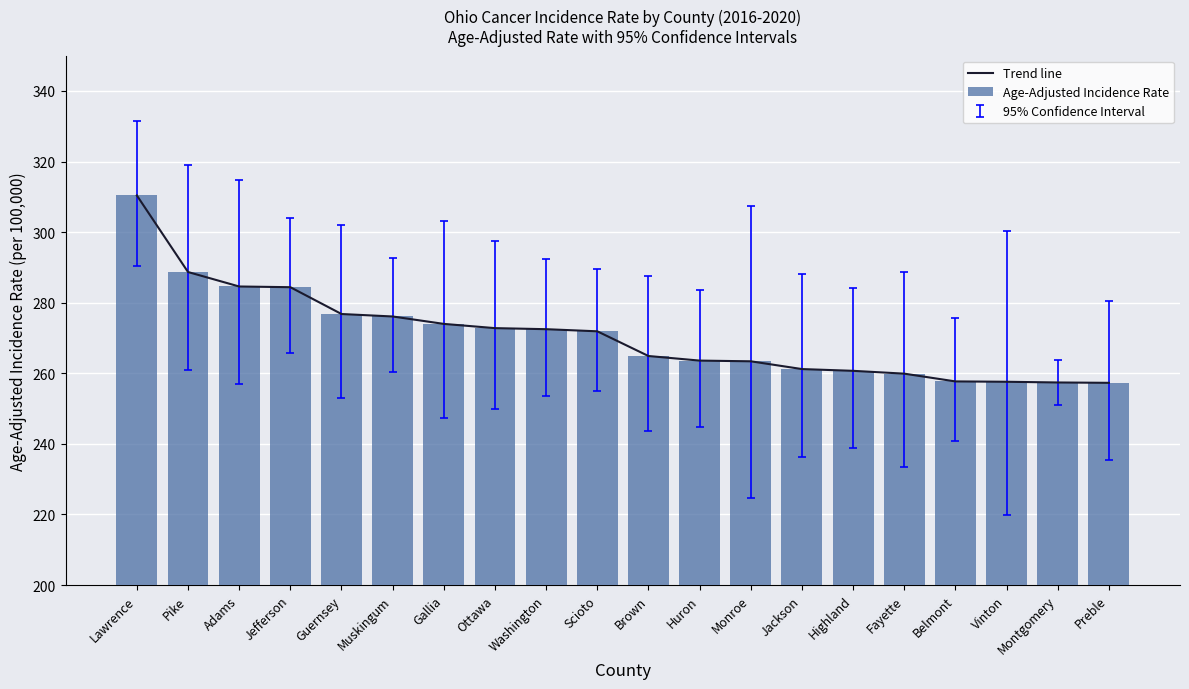

True or false: Trend line has a value of 284.6 at Adams.

True